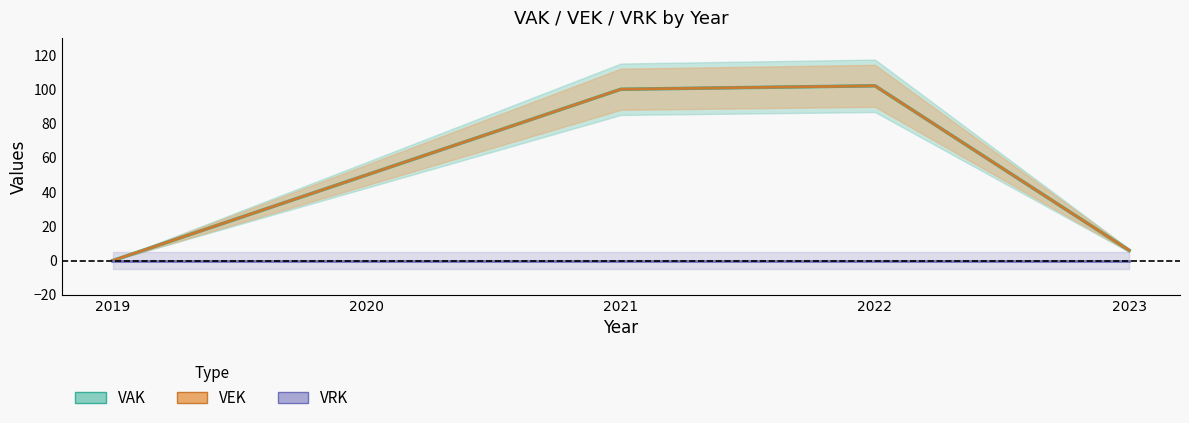

Which series has the widest spread of values?

VAK